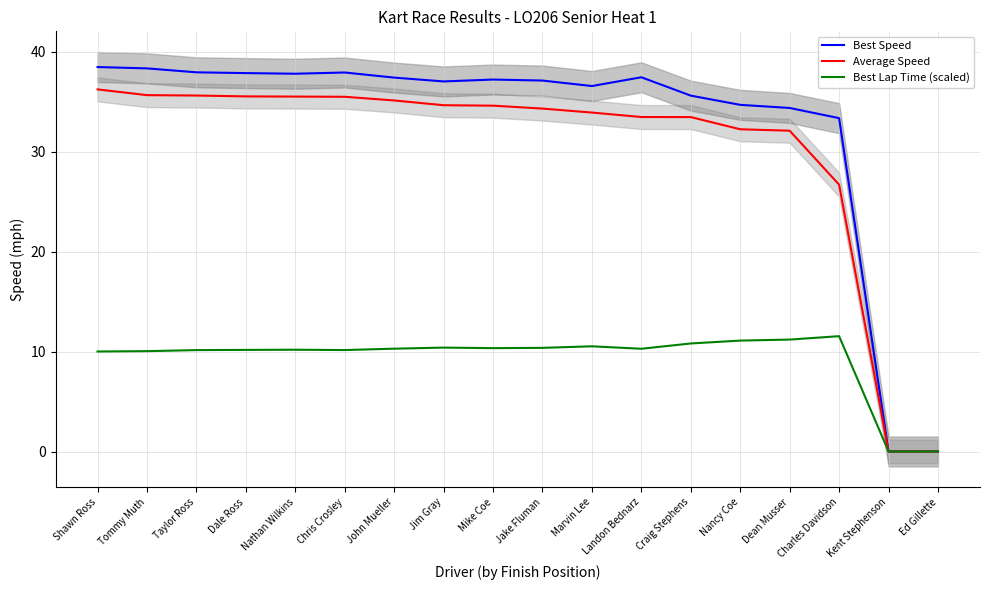

How many interior local peaks does the Best Lap Time (scaled) series have?

4